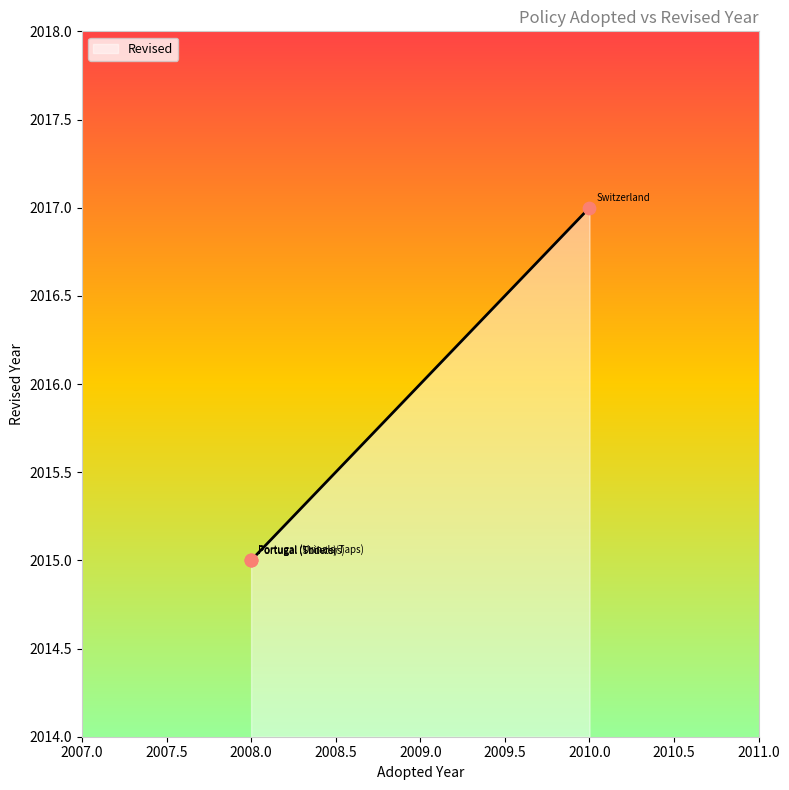

What is the ratio of the value at Portugal (Urinals/Taps) to the value at Portugal (Showers)?

1.0